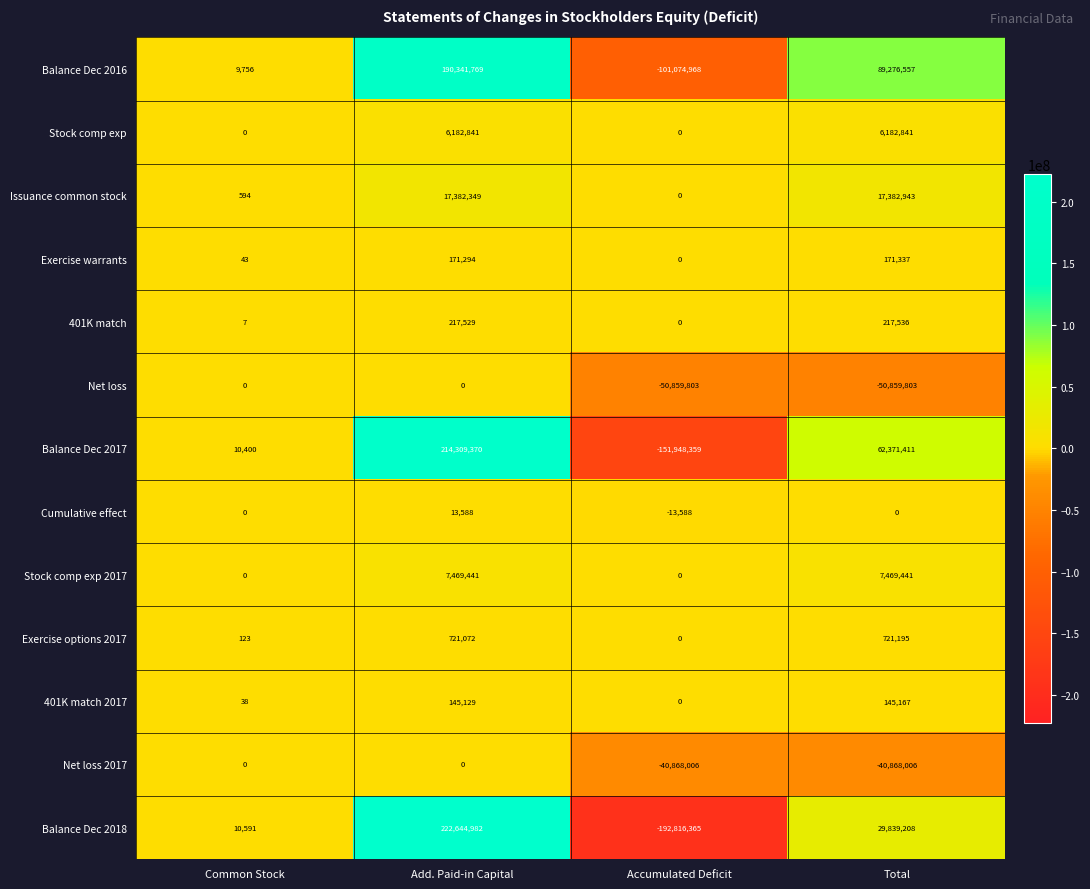

At which label is Balance Dec 2017 closest to 31180505?

Common Stock